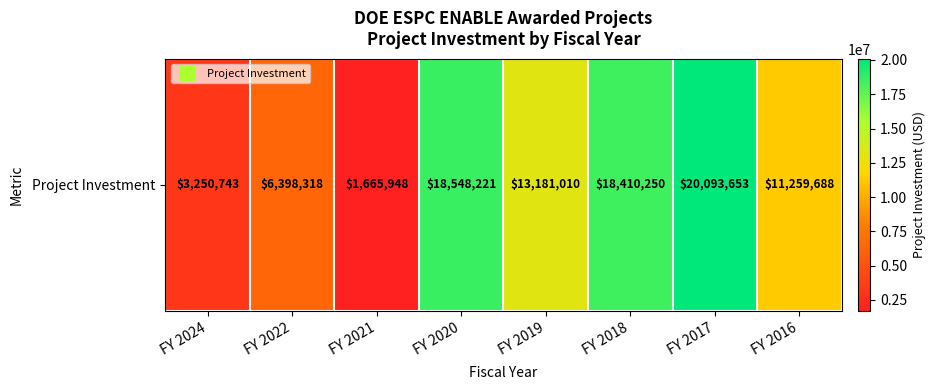

Is it true that the value at FY 2016 is 15156776.5?

False